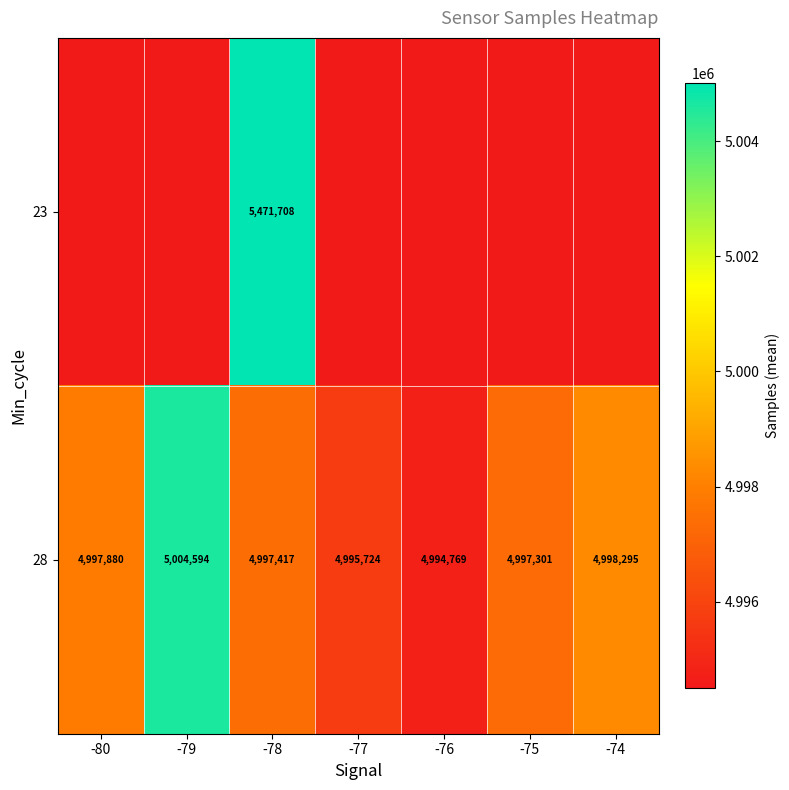

At which label is 28 closest to 4999681?

-74